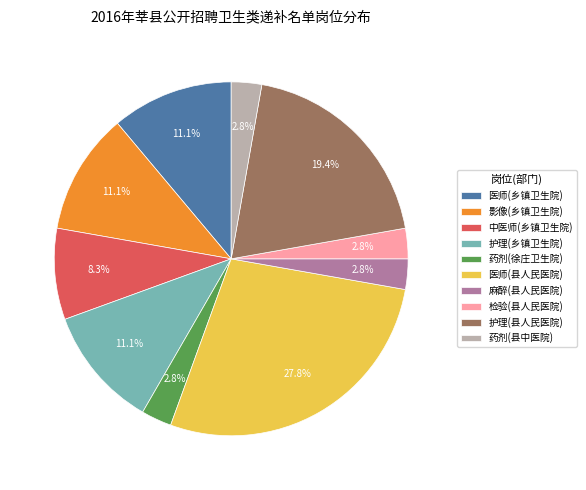

True or false: 医师(县人民医院) accounts for 17% of the total.

False